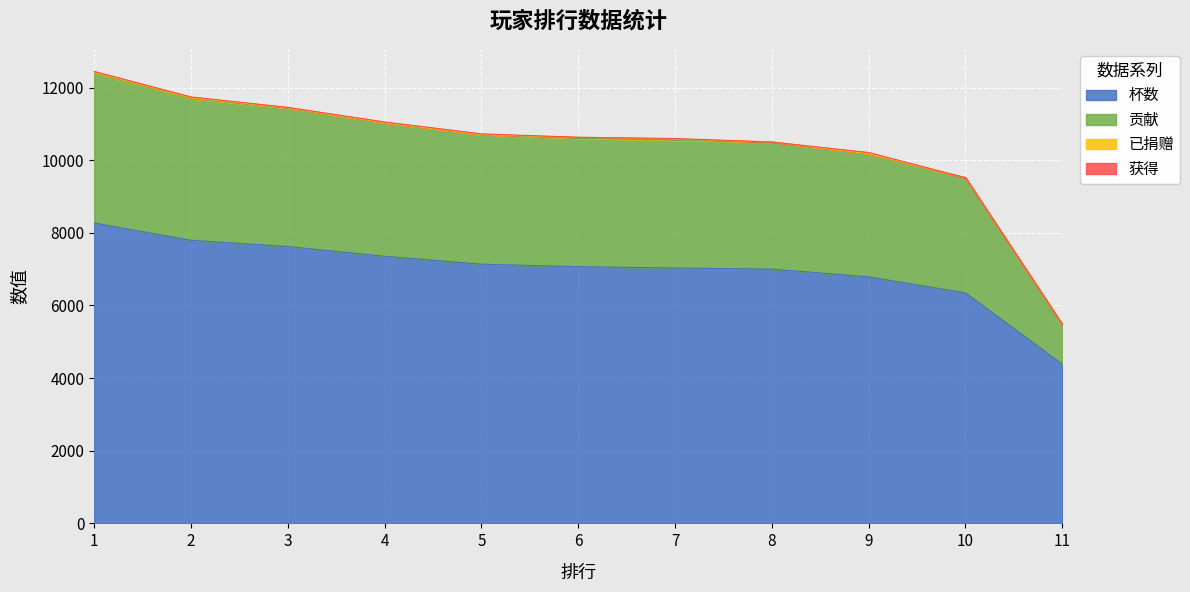

The value of 杯数 at 3 is 7622. True or false?

True